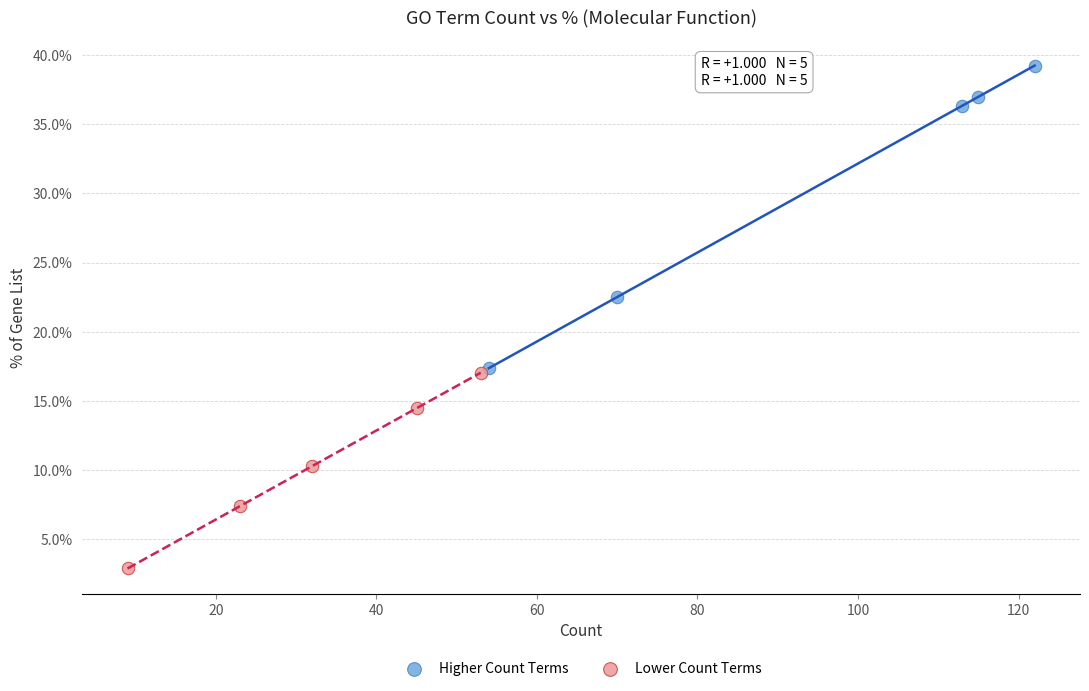

Which series reaches the minimum Y coordinate?

Lower Count Terms